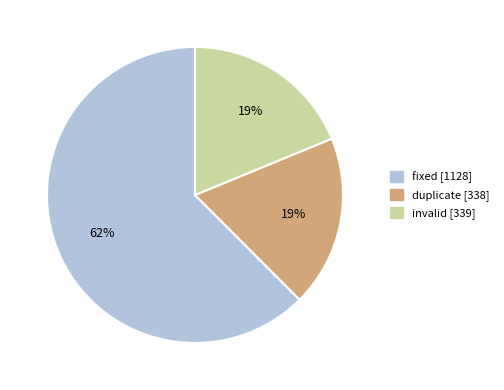

How many slices are in this pie chart?

3